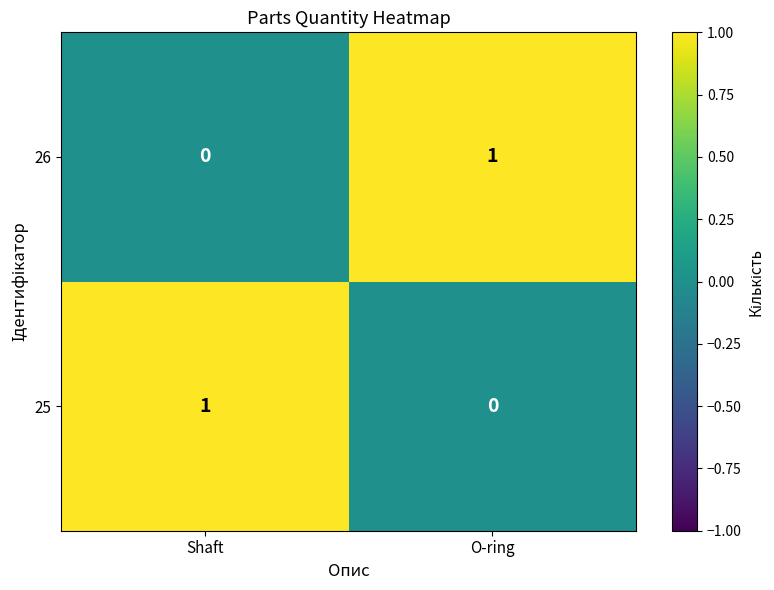

What is the spread (max minus min) of values at O-ring?

1